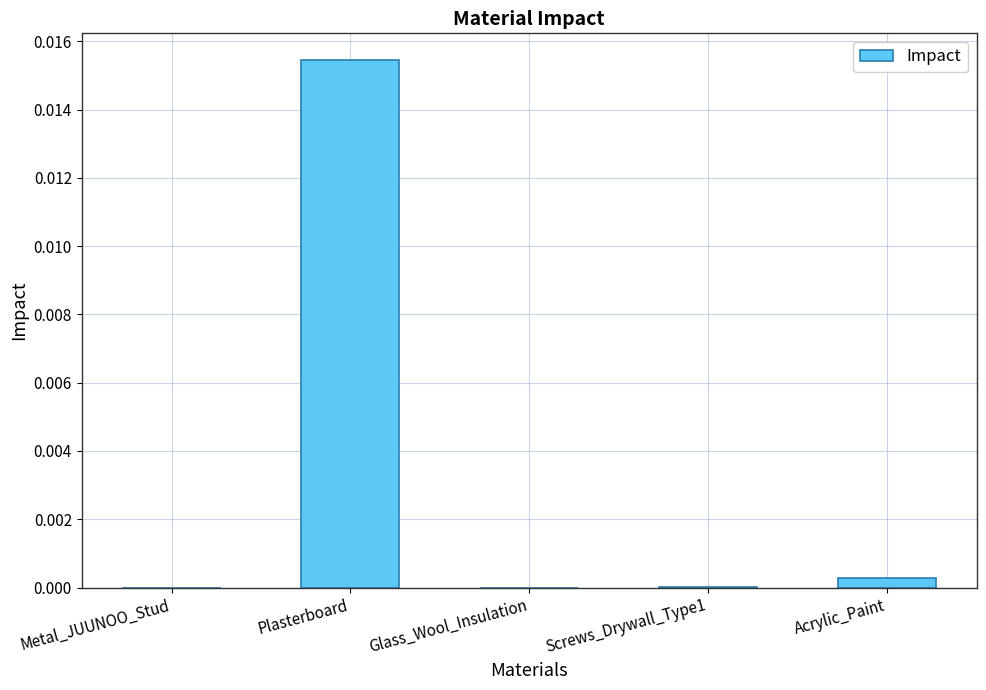

Between Plasterboard and Acrylic_Paint, which is larger?

Plasterboard